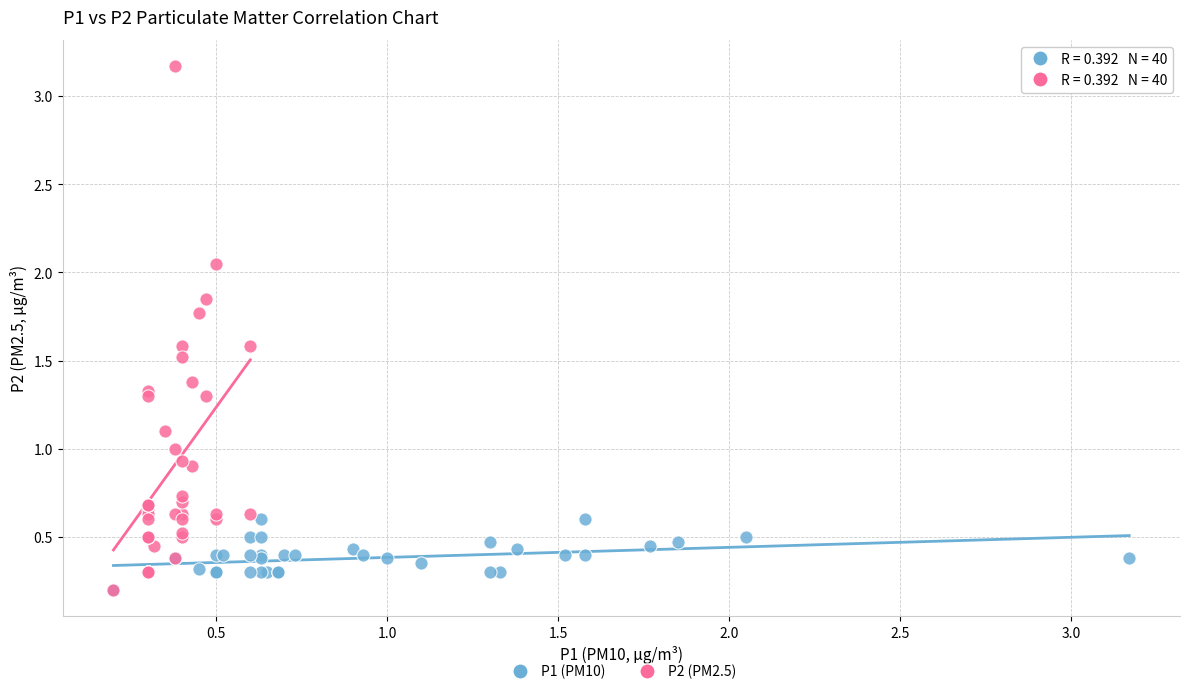

What are all the series names shown in the legend?

P1 (PM10), P2 (PM2.5)